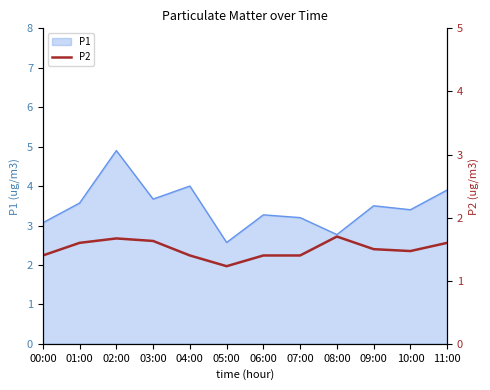

At which category does the data reach its first local peak?

02:00